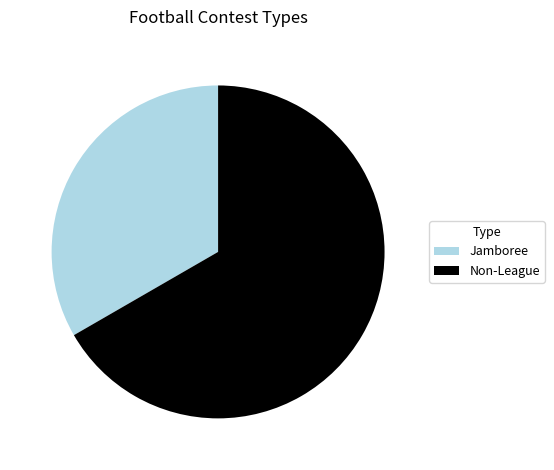

Is it true that Non-League is 19% of the pie?

False